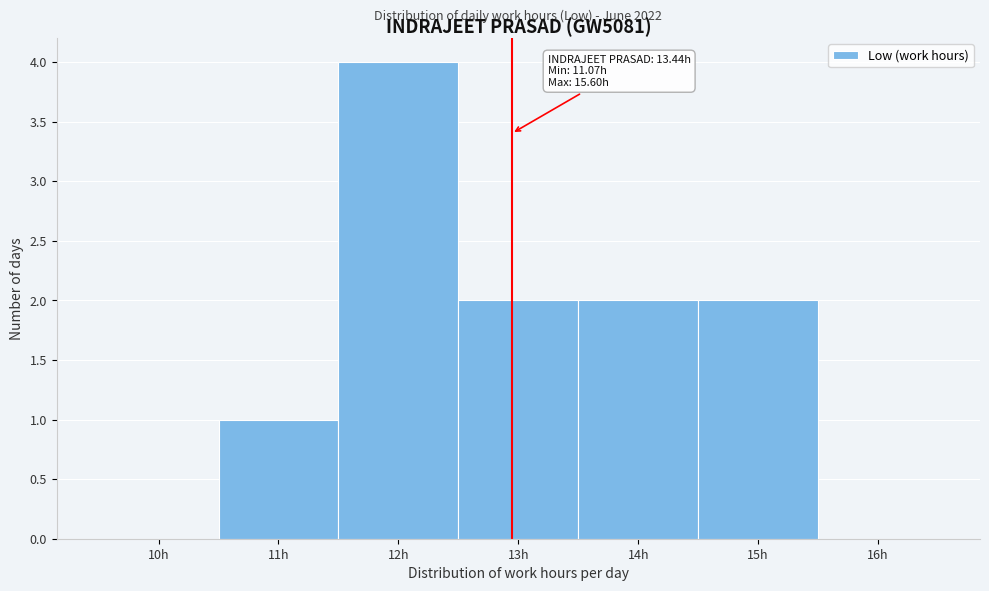

Reading left to right, transcribe all the data shown in this chart.

10h=0	11h=1	12h=4	13h=2	14h=2	15h=2	16h=0